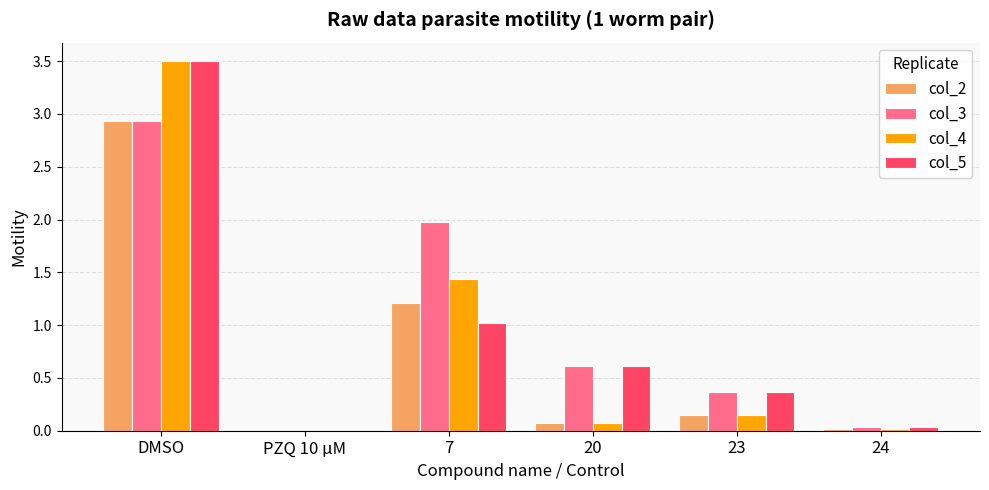

The value of col_5 at 24 is 0.0. True or false?

True